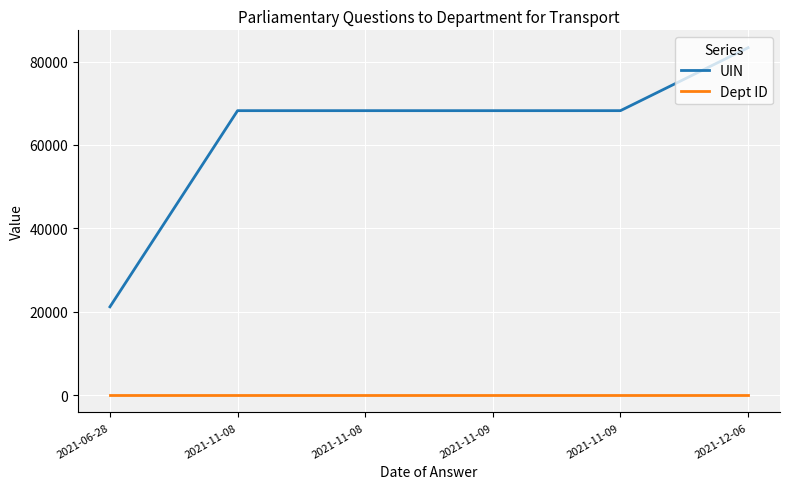

What are all the series names shown in the legend?

UIN, Dept ID